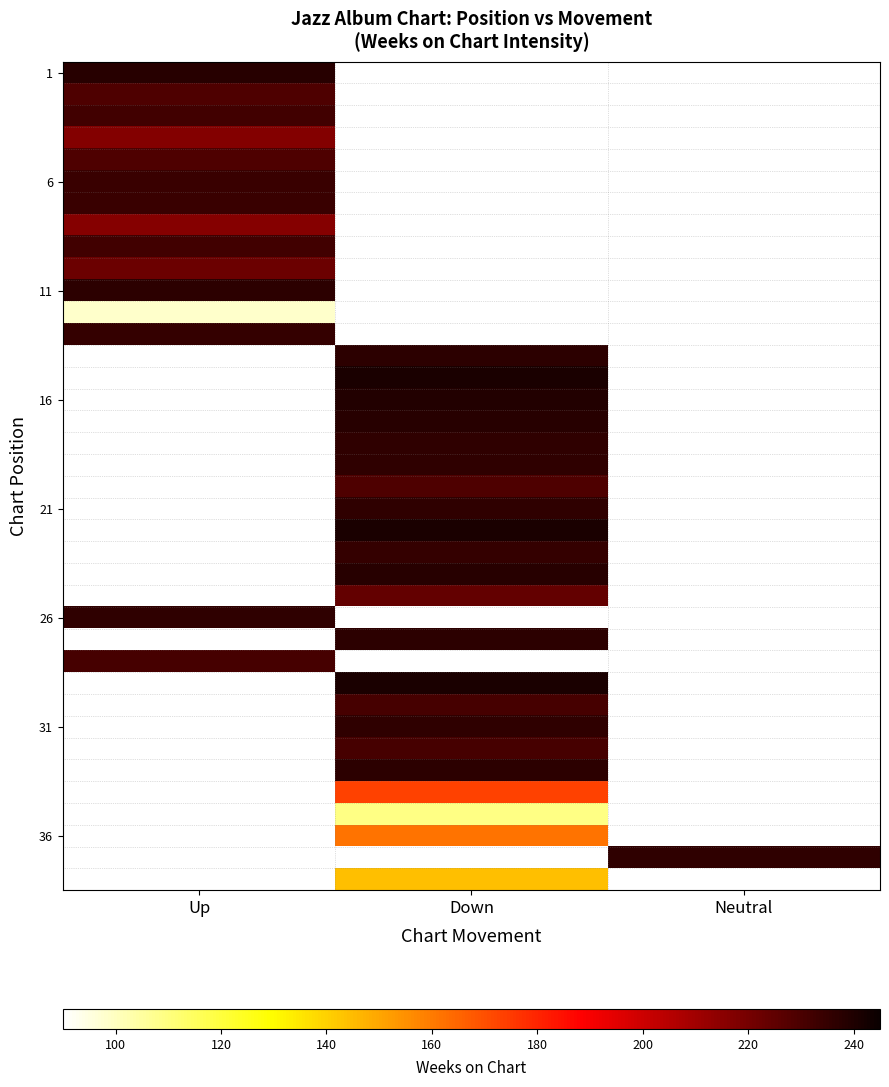

At which label does 11 reach its minimum?

Up